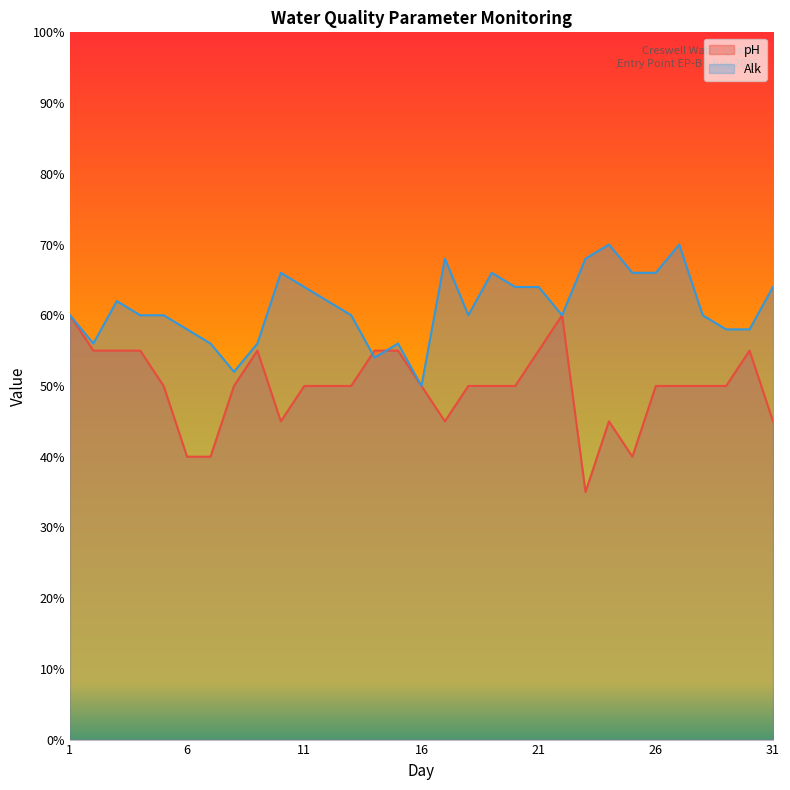

Read the pH value at 23.

35.0